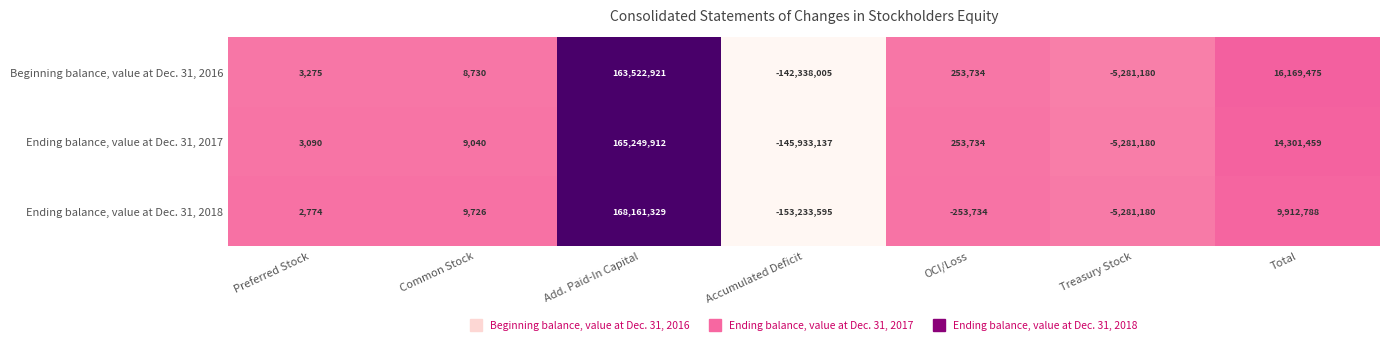

The Ending balance, value at Dec. 31, 2017 series shows 25517850 at Total. True or false?

False